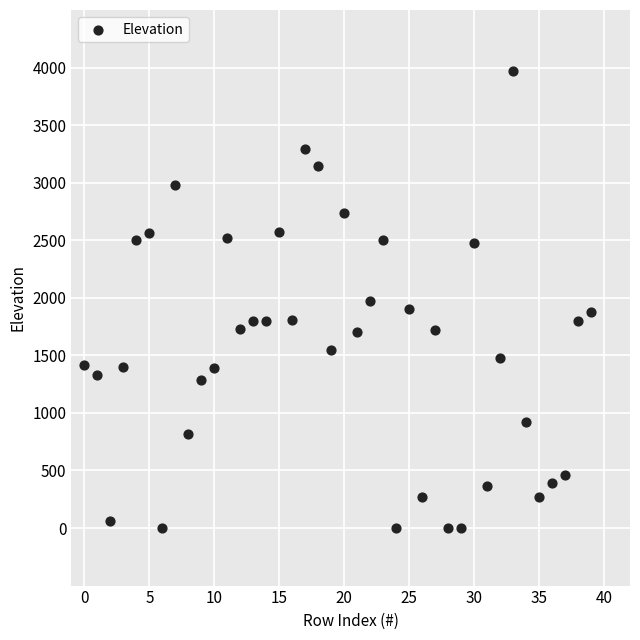

What is the range of Y values (max minus min)?

3969